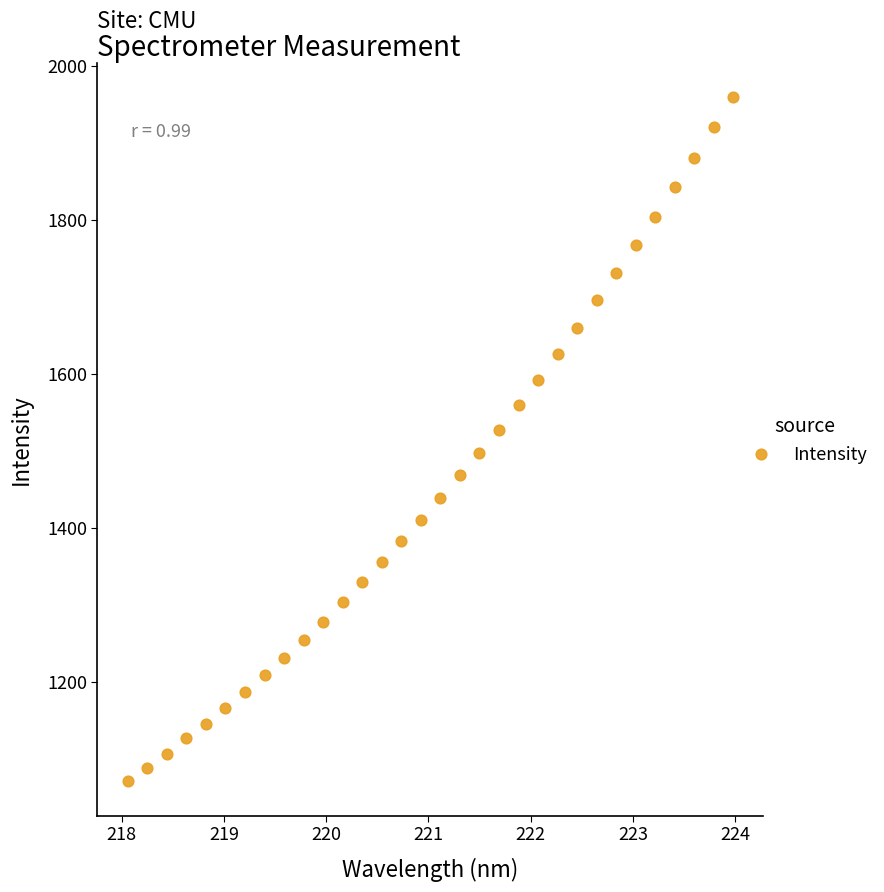

What is the range of Y values (max minus min)?

888.9